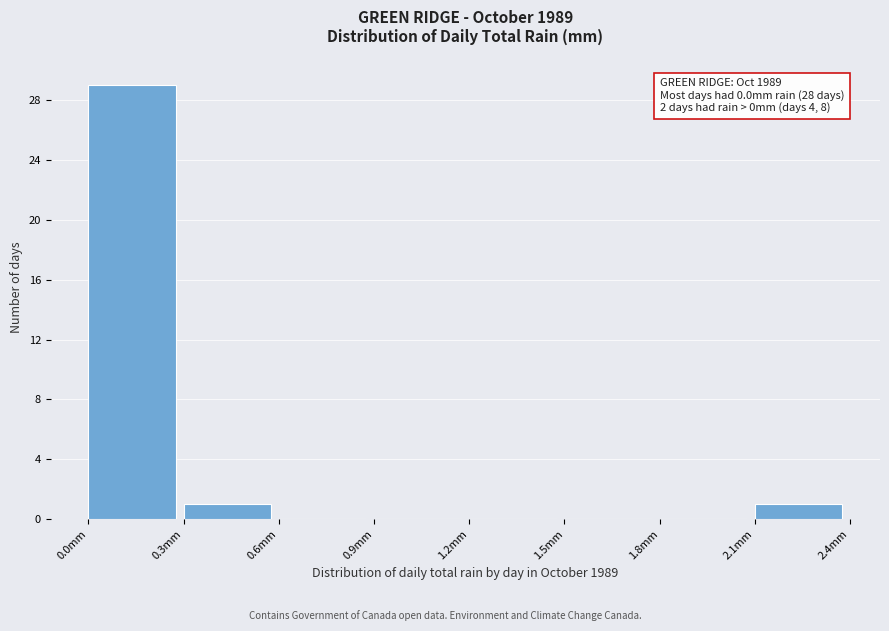

Which range on the x-axis has the tallest bar?

0.0 to 0.3